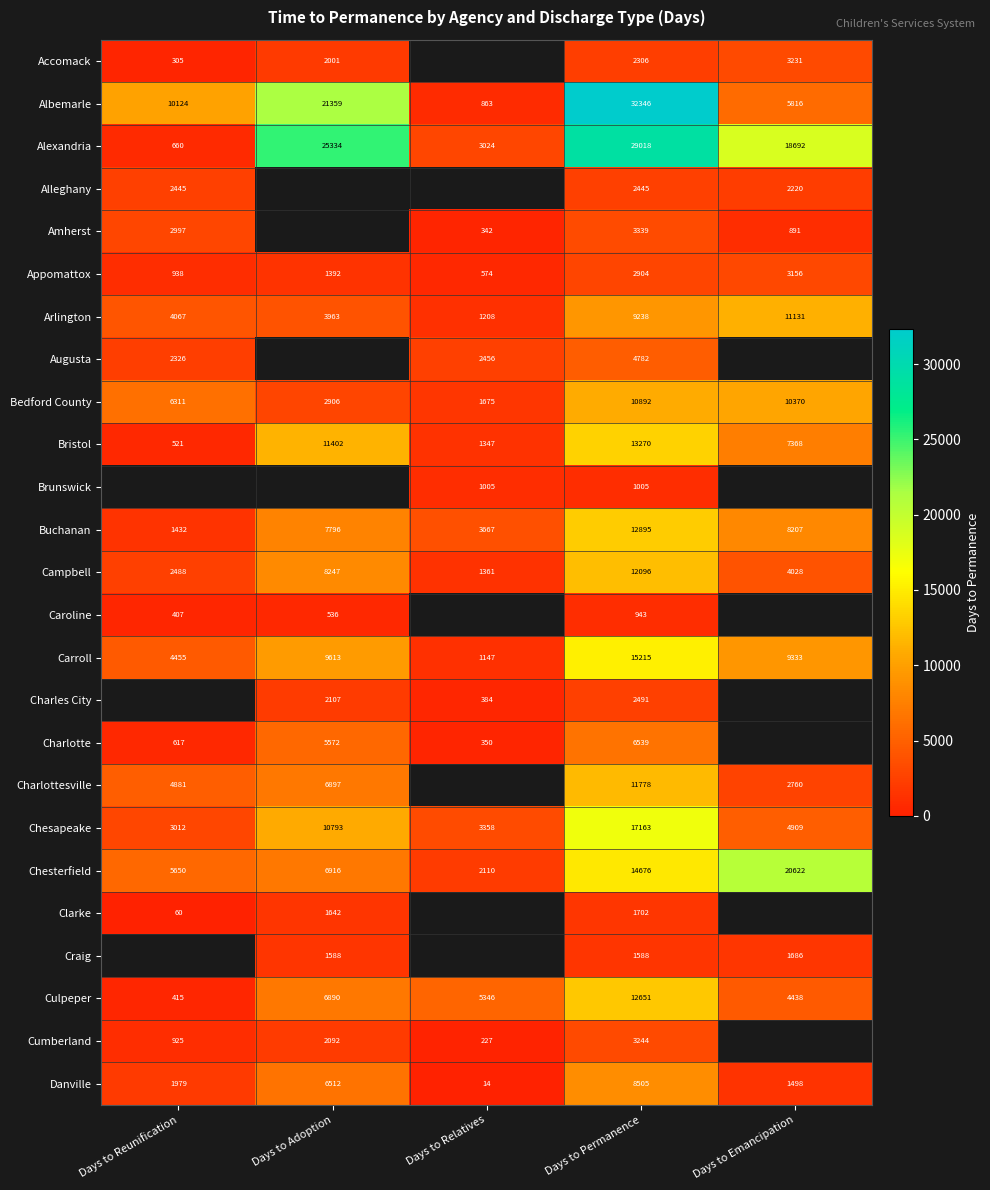

Which category has the lowest value in the Campbell series?

Days to Relatives